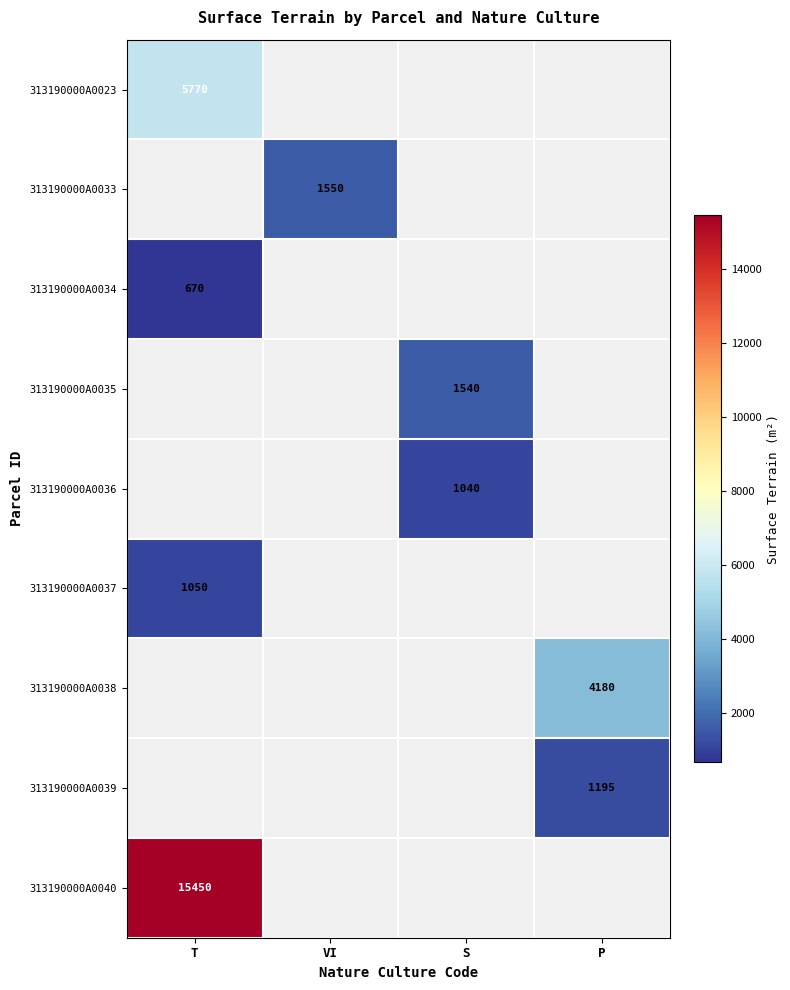

True or false: 313190000A0036 has a value of 1040 at S.

True